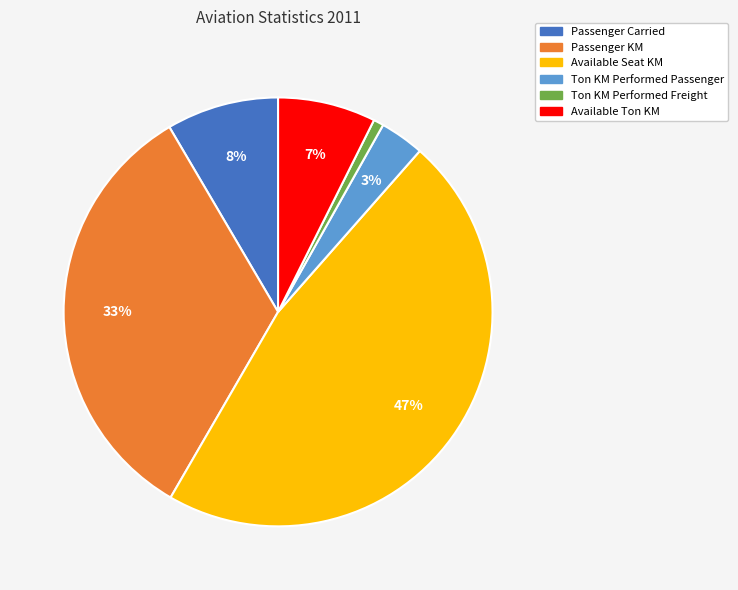

Which slice is the smallest?

Ton KM Performed Freight